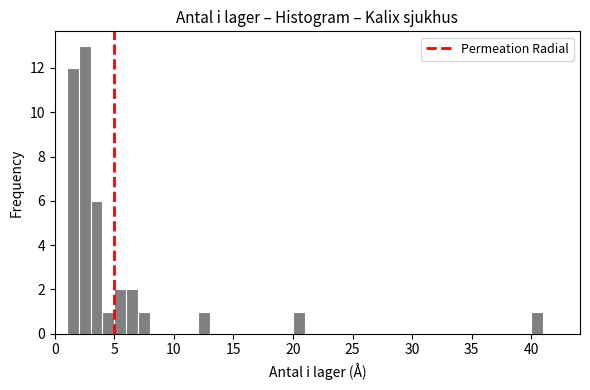

Read against the x-axis, roughly where is the centre of the tallest bar?

2.5